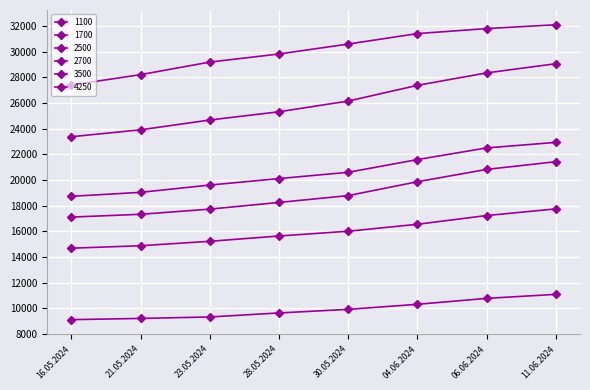

At which category does the chart reach its minimum across all series?

16.05.2024